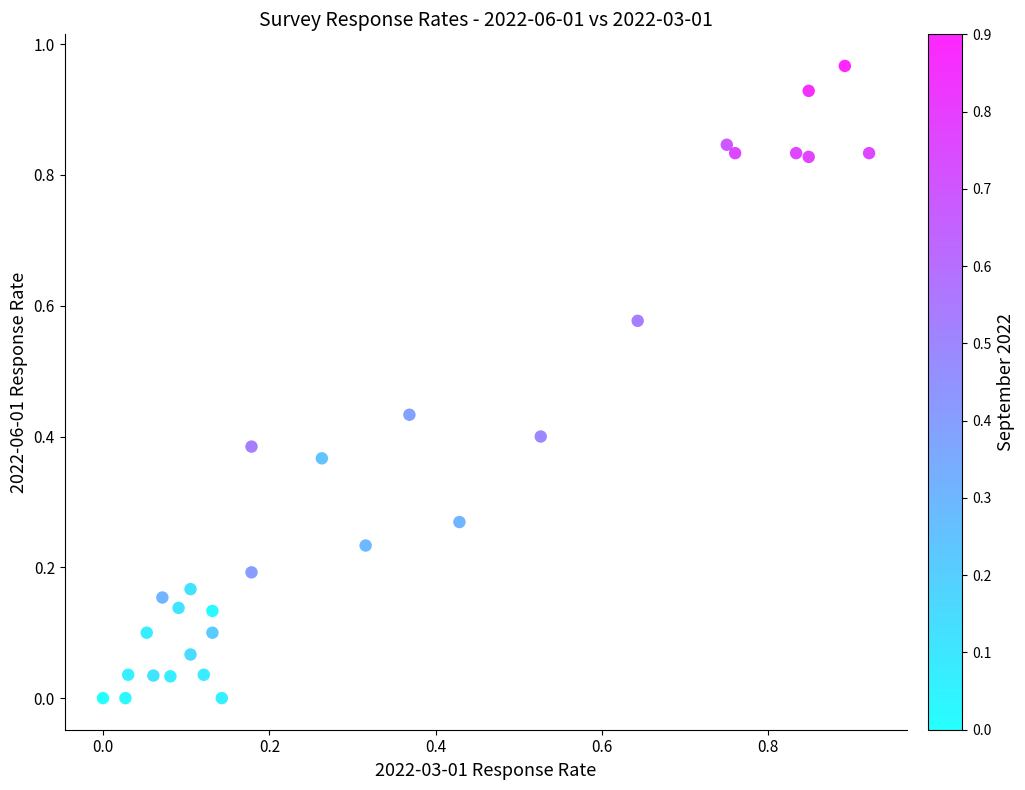

How many data points are displayed?

29